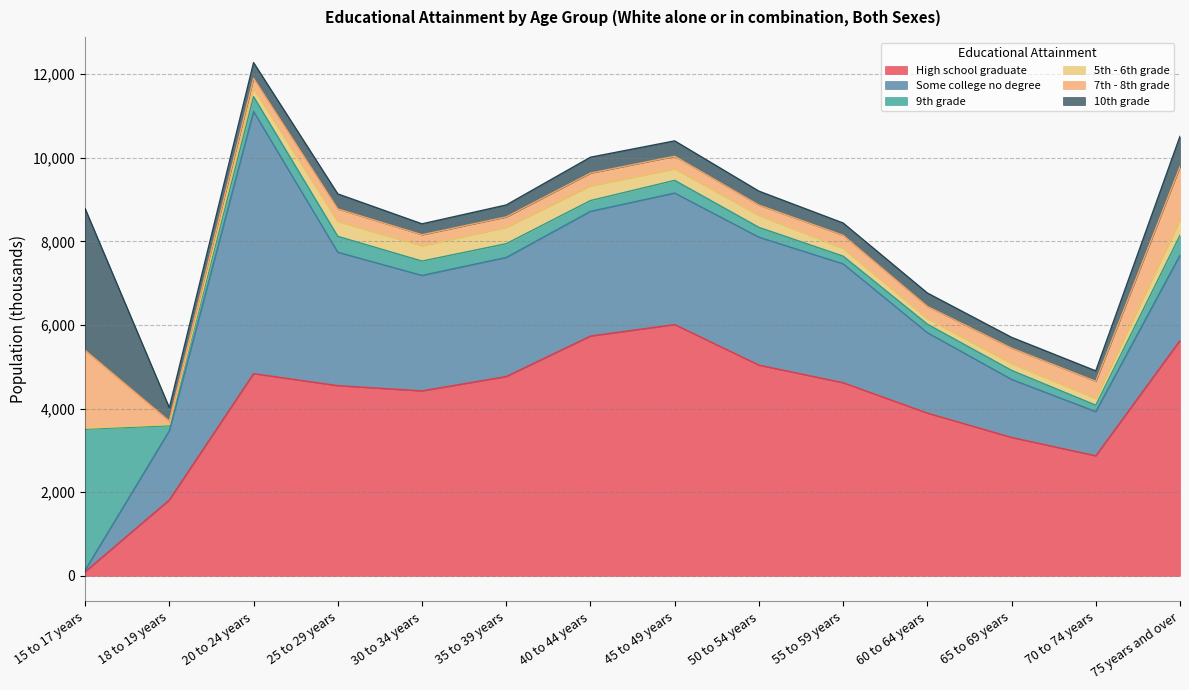

The value of 5th - 6th grade at 18 to 19 years is 36. True or false?

False